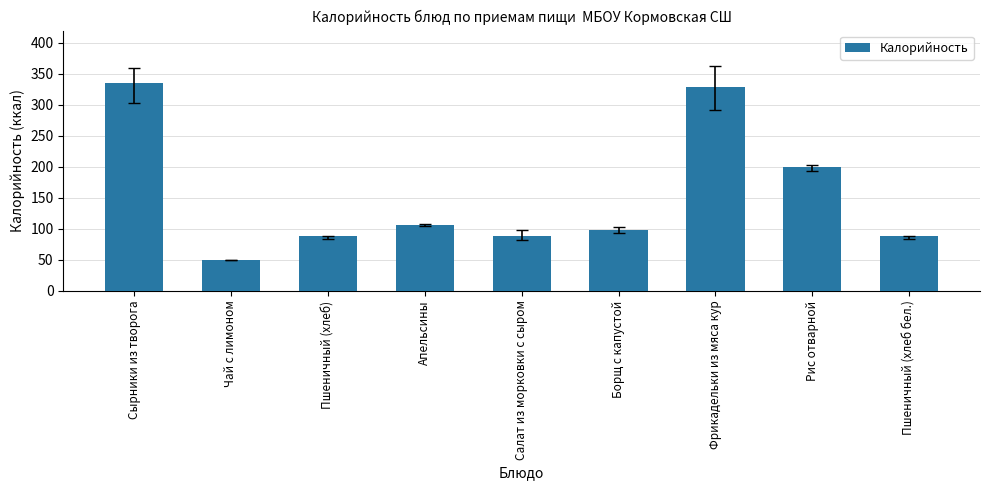

What is the difference between the maximum and minimum values?

284.4